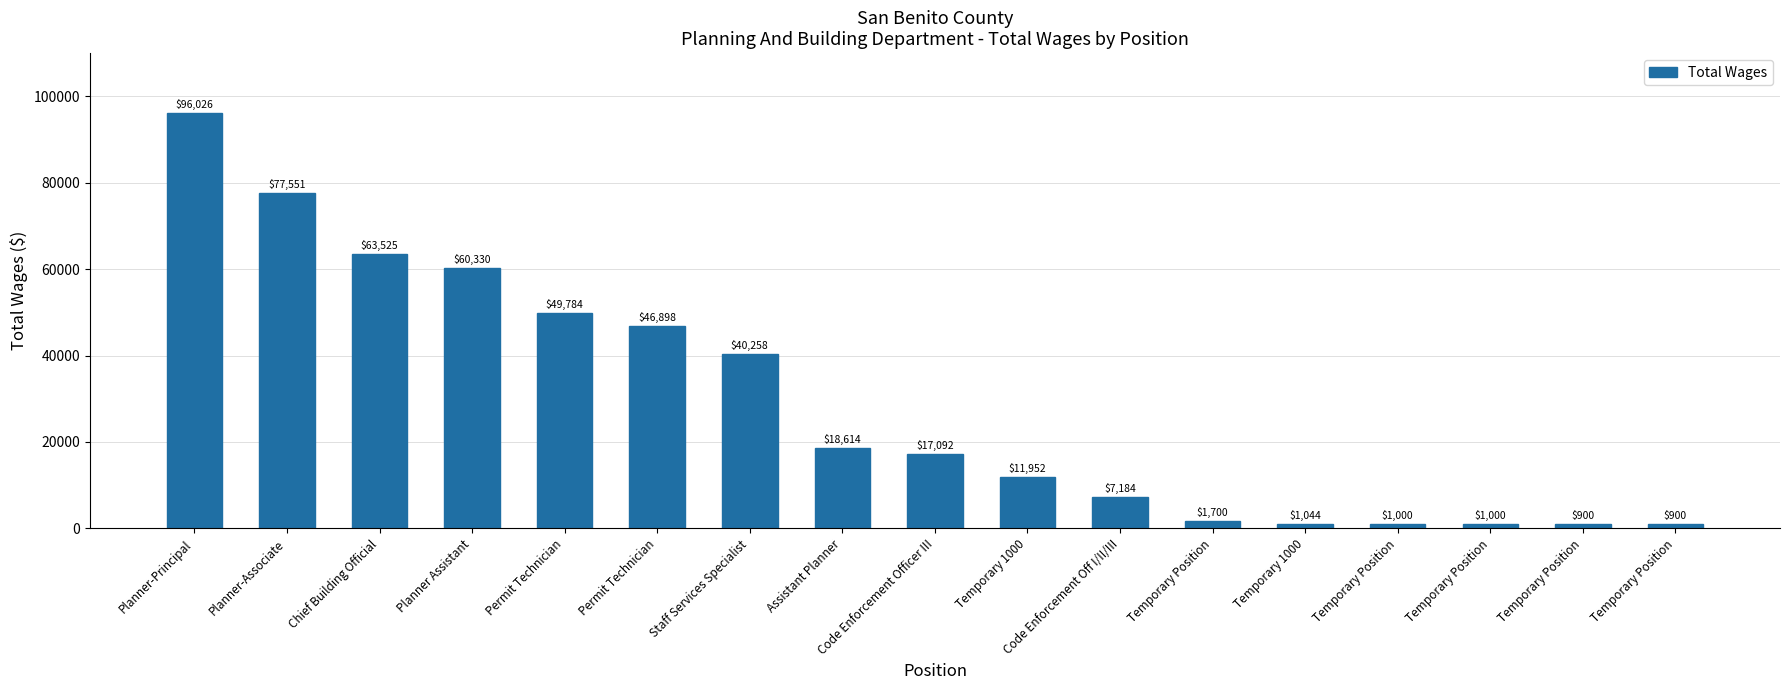

What is the smallest value displayed?

900